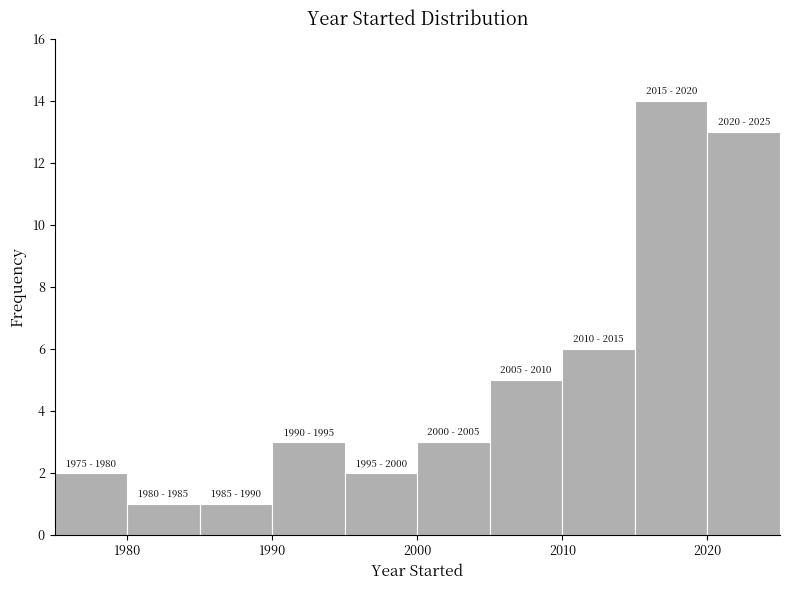

Over which range of the x-axis is the bar tallest?

2015 to 2020